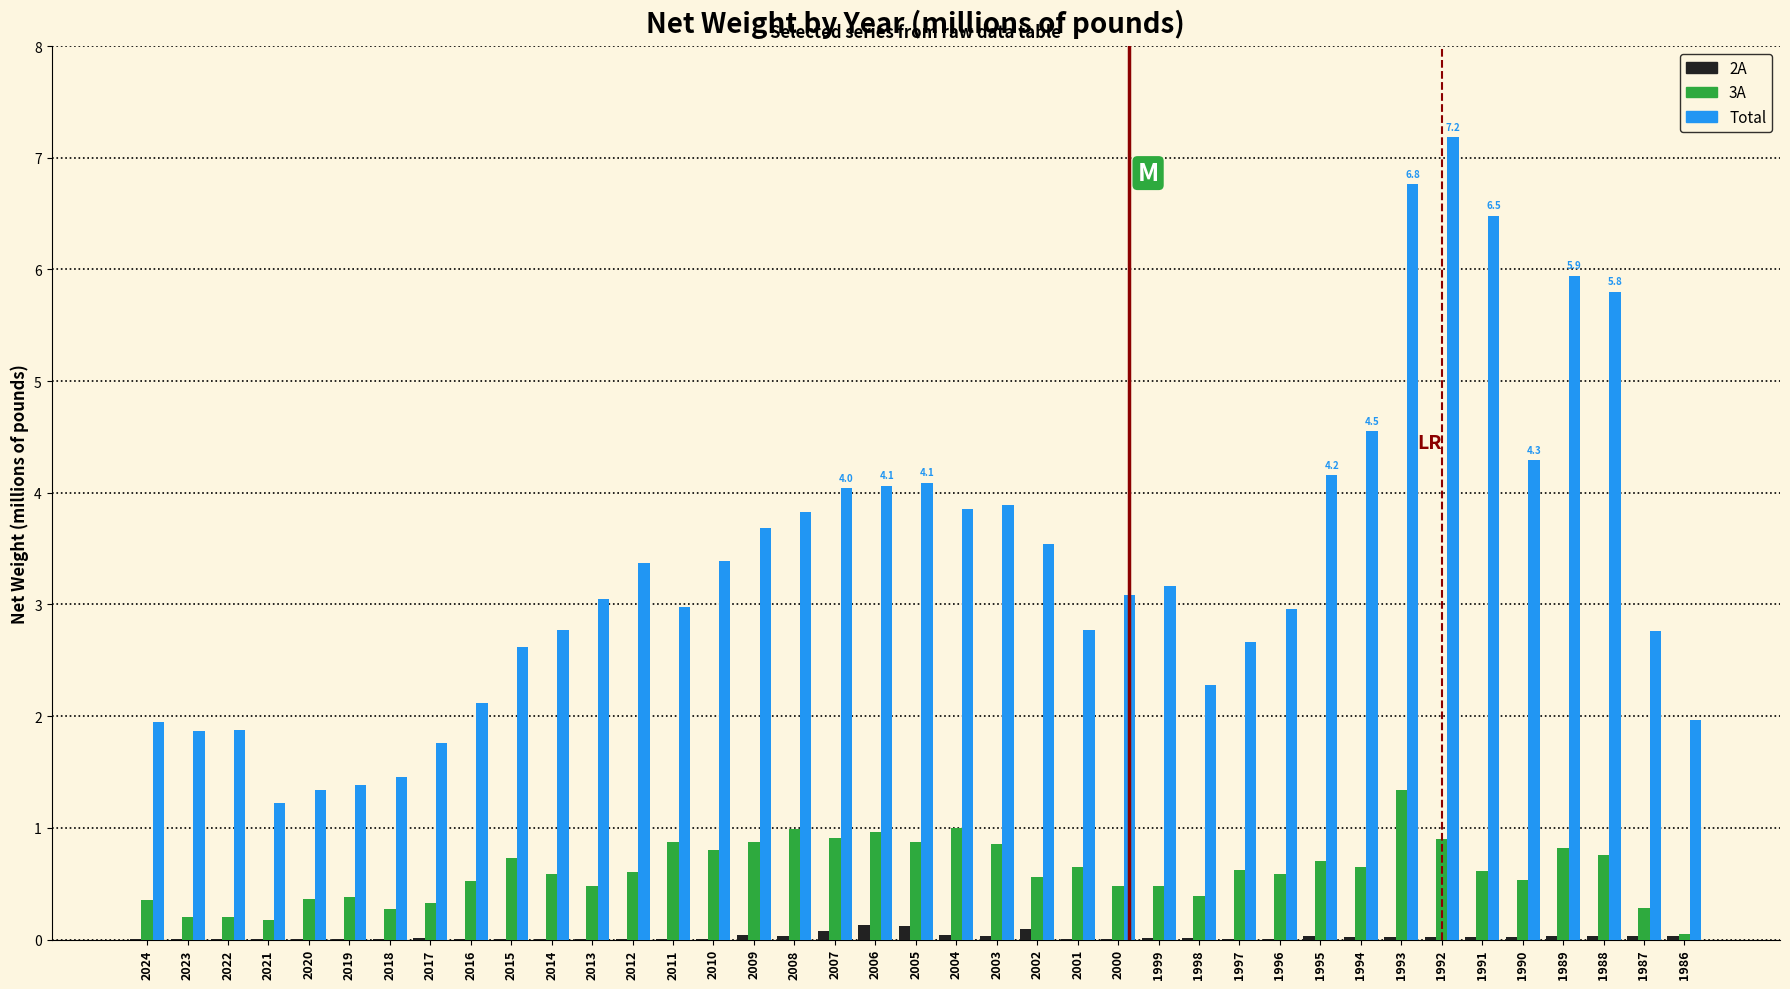

What is the maximum value shown in the chart?

7.2